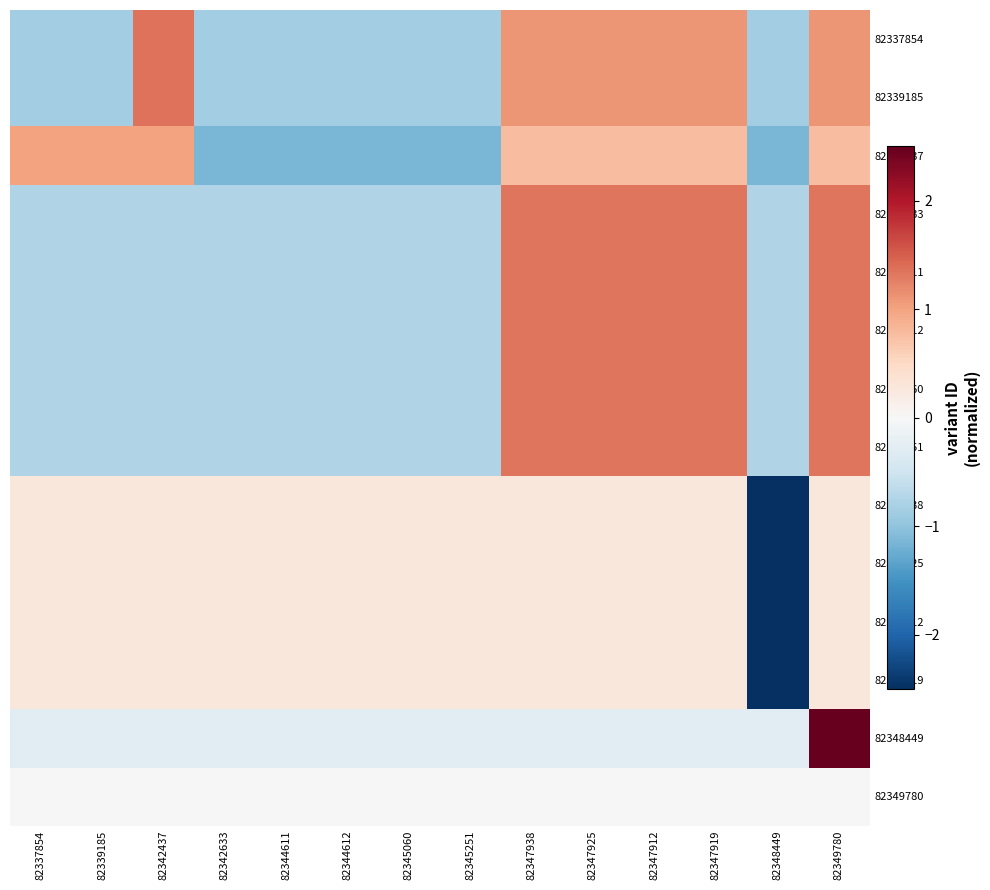

How many categories are shown in the chart?

14